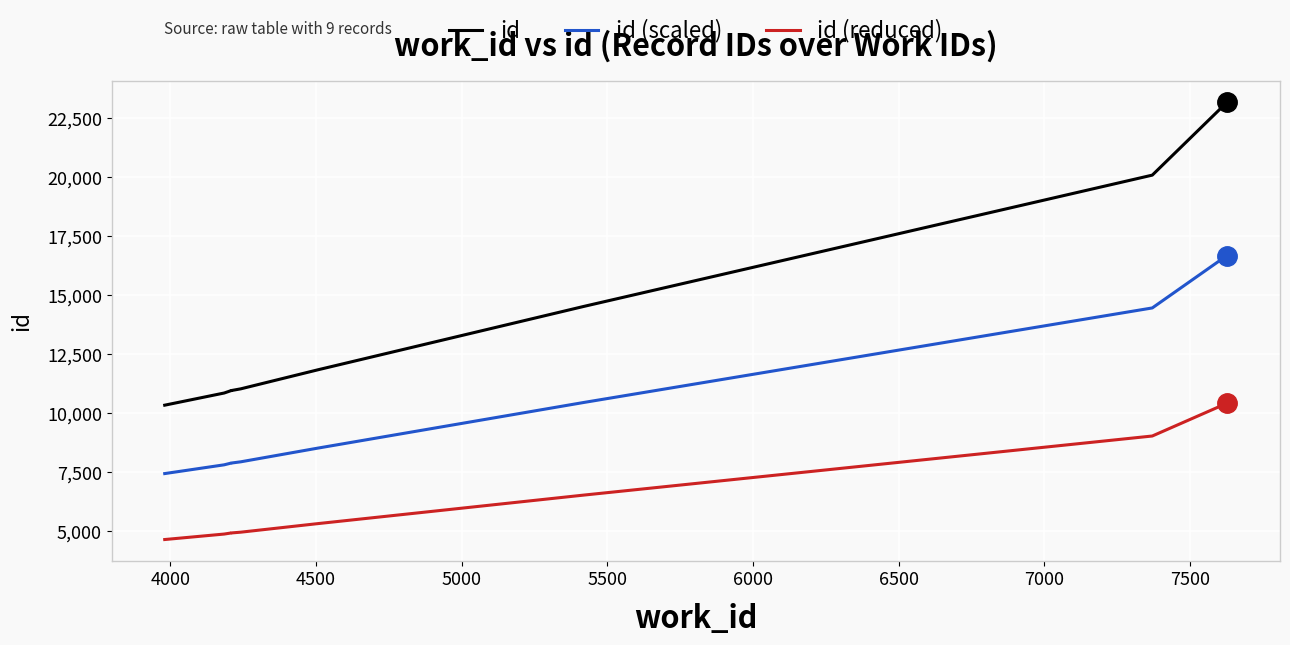

How many lines are shown in the chart?

3